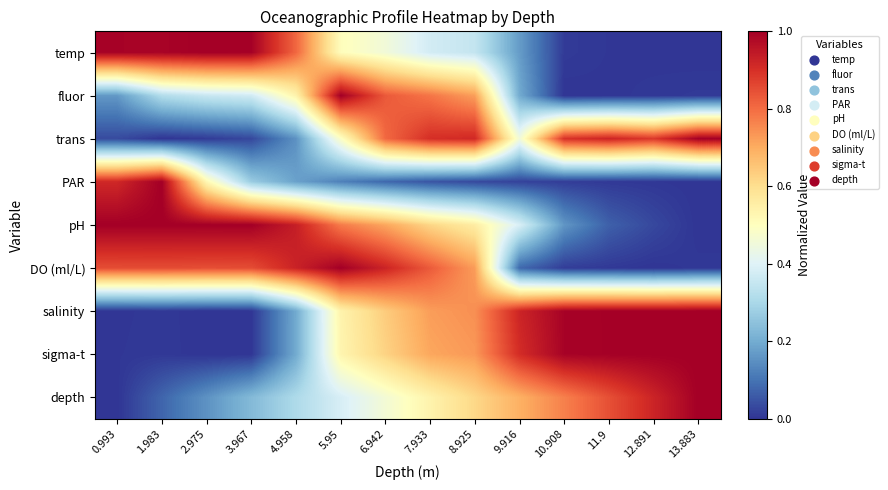

Which label corresponds to the largest value in the chart?

2.975